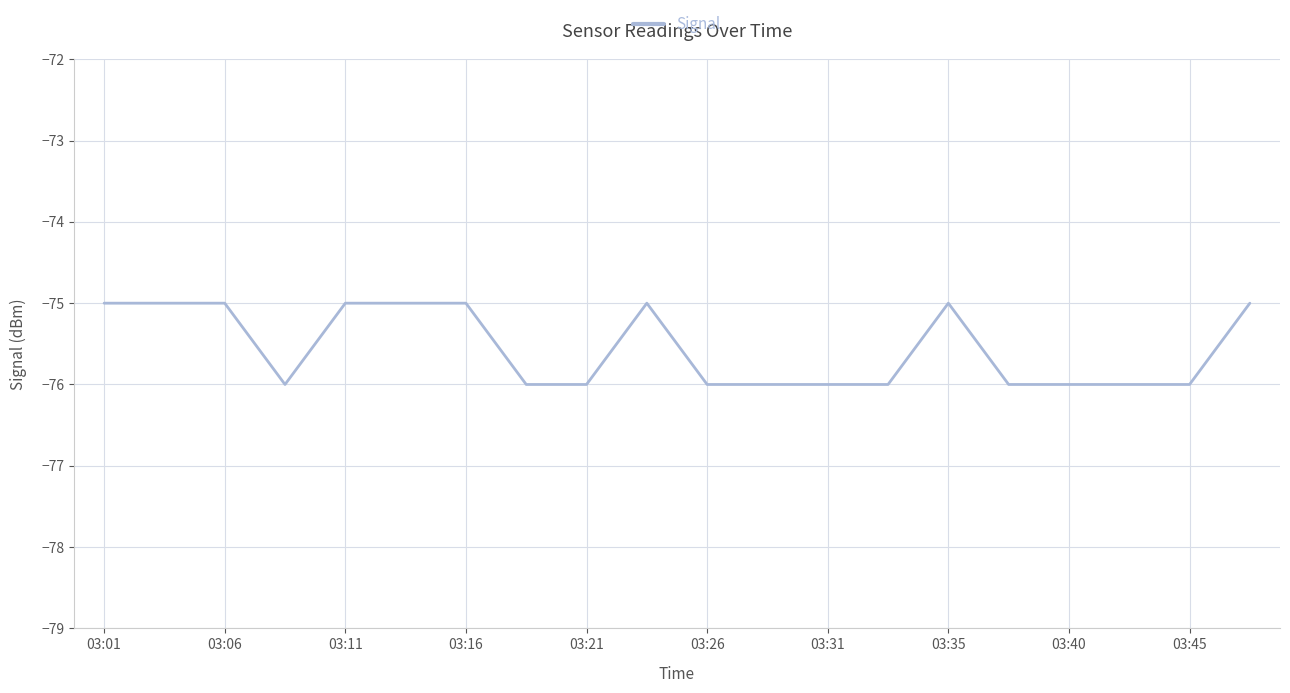

What is the sum of all values?

-1511